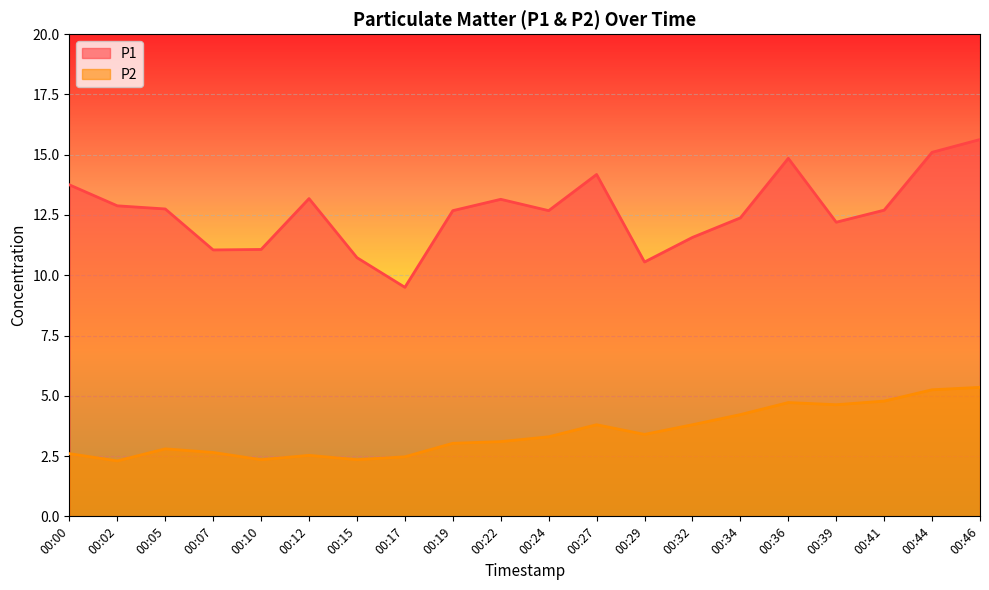

Which series changed the most between 00:22 and 00:39?

P2